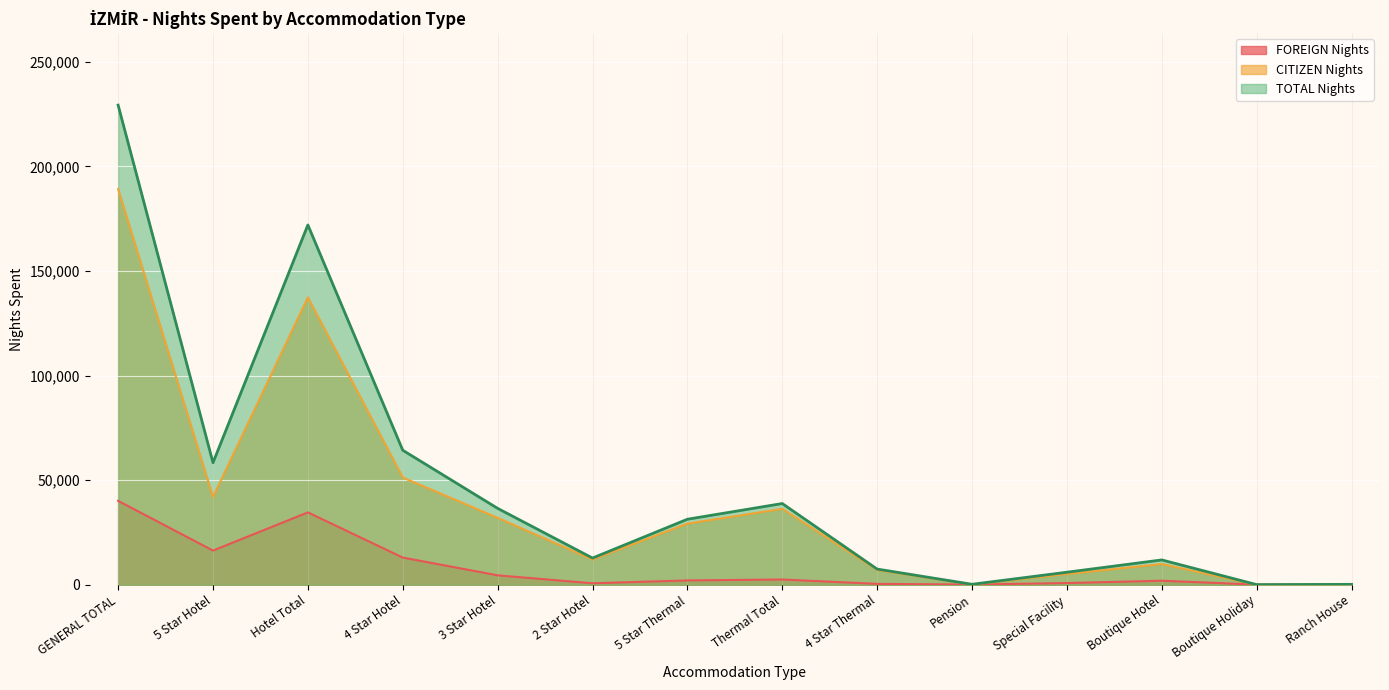

Where do CITIZEN Nights and FOREIGN Nights first cross each other?

Boutique Hotel and Boutique Holiday